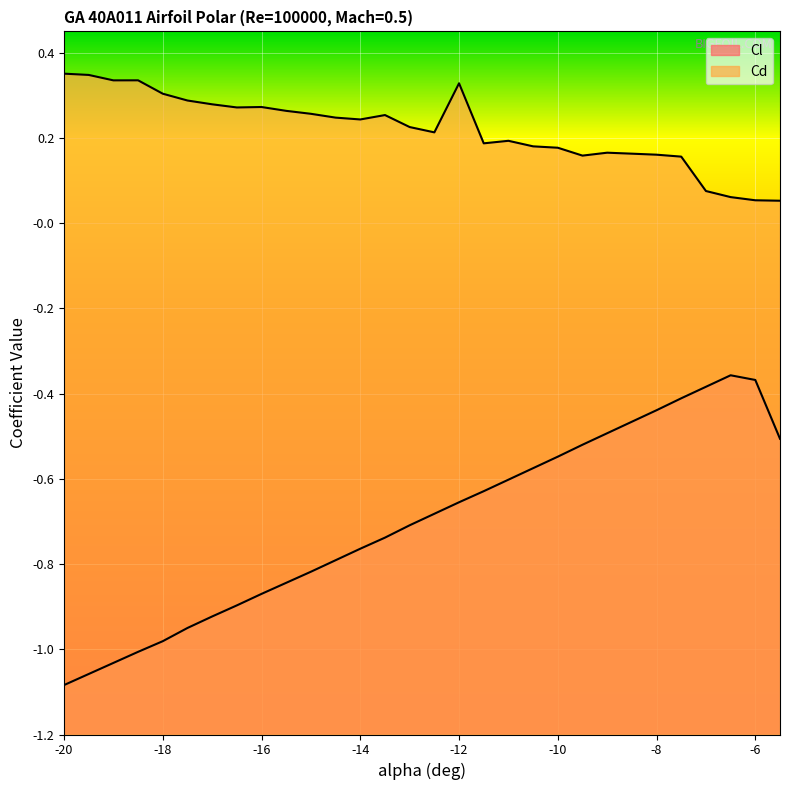

At which category does Cl reach its first local peak?

-6.5